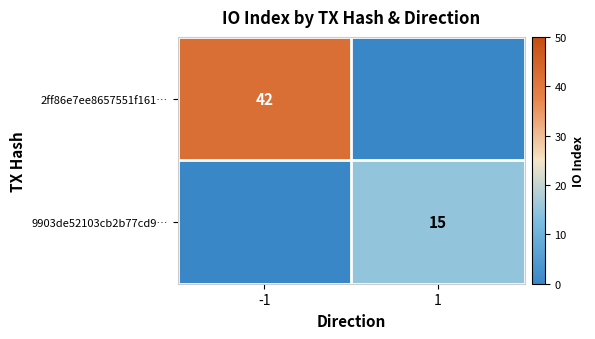

Is it true that 2ff86e7ee8657551f161… equals 42 at -1?

True